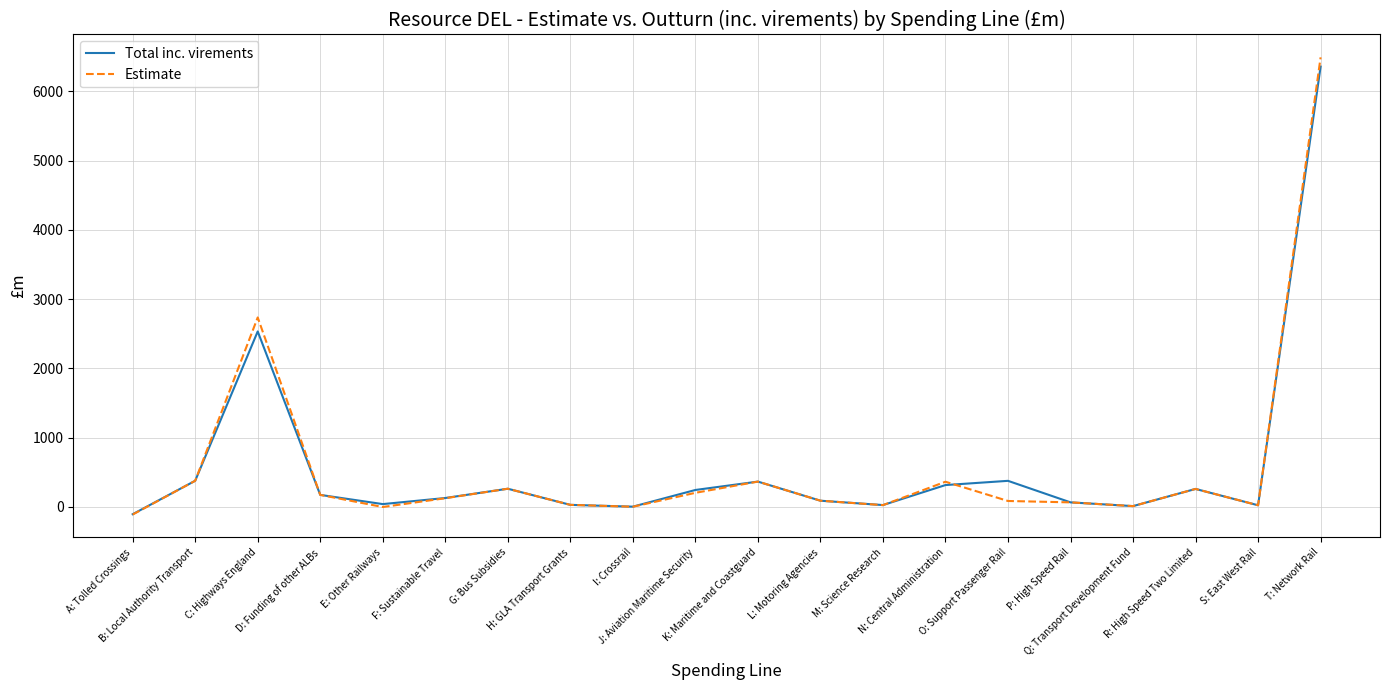

In Total inc. virements, how many points are lower than both neighbors (excluding endpoints)?

5